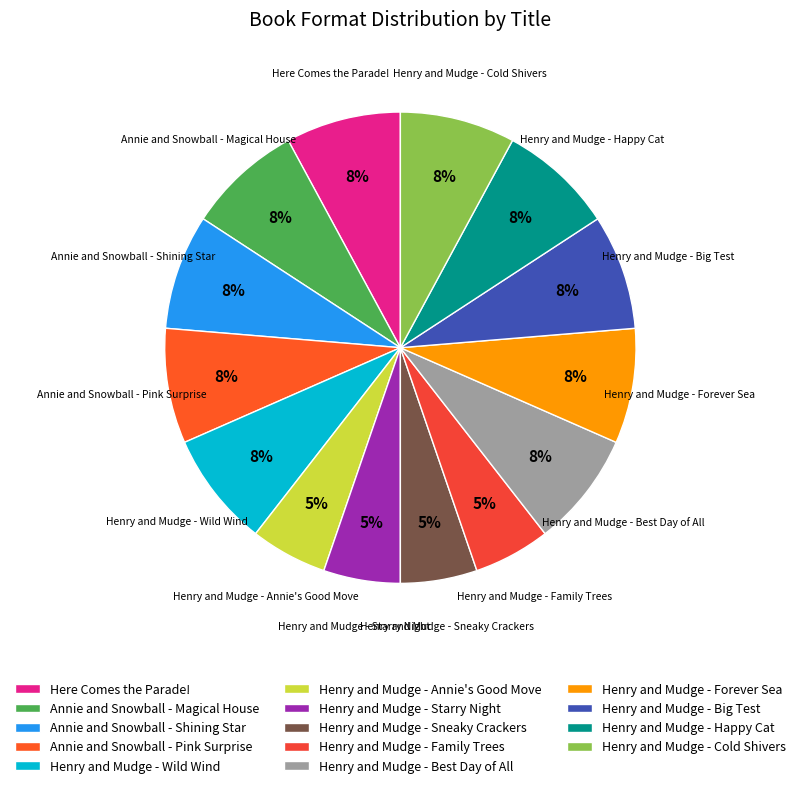

To the nearest percent, what is the difference between the largest and smallest slice percentages?

3%